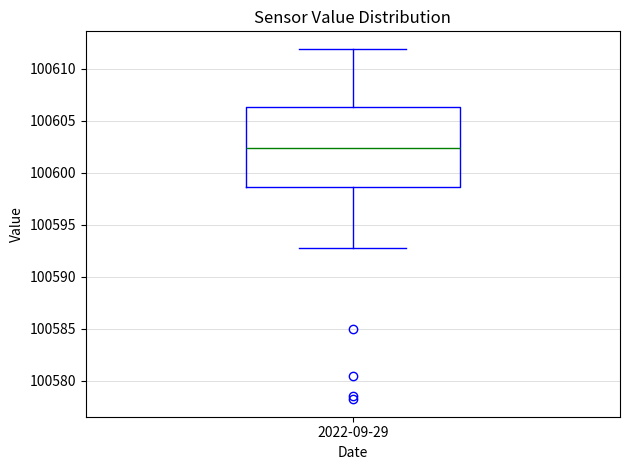

Transcribe this box plot: give where the median line is, the range the box spans, and where the two whiskers end, as read against the y-axis. The values are not printed on the chart, so give them approximately, as read against the axis.

median 100602.5, box 100598.5 to 100606.5, whiskers 100592.5 to 100612.0